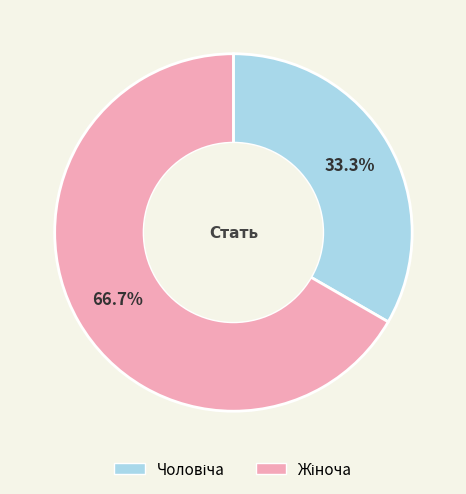

Is there any slice that represents more than half of the pie?

Yes